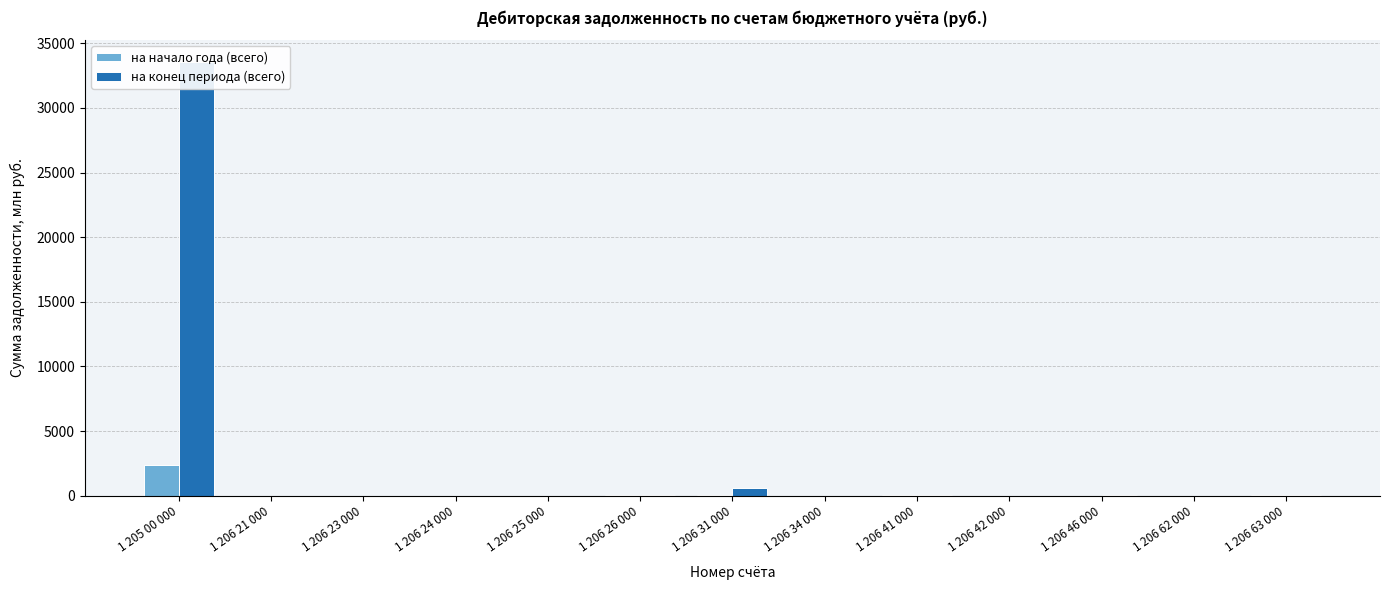

List the series in order of their overall mean, lowest first.

на начало года (всего), на конец периода (всего)